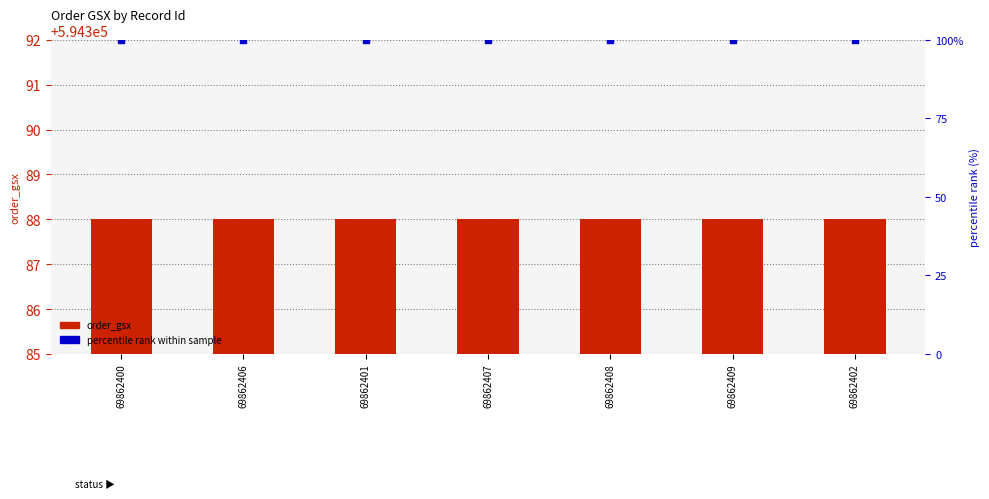

Which series has the largest Y range (max minus min)?

order_gsx